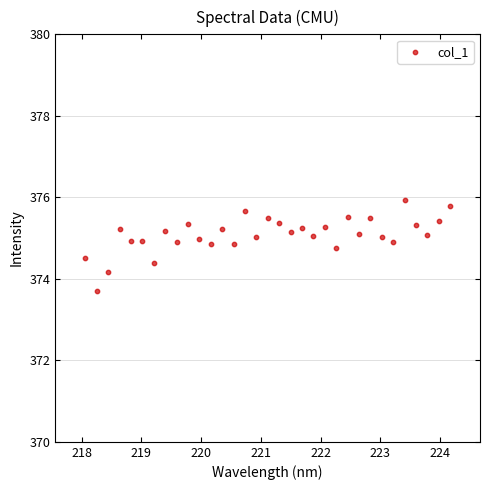

What is the range of X values (max minus min)?

6.1